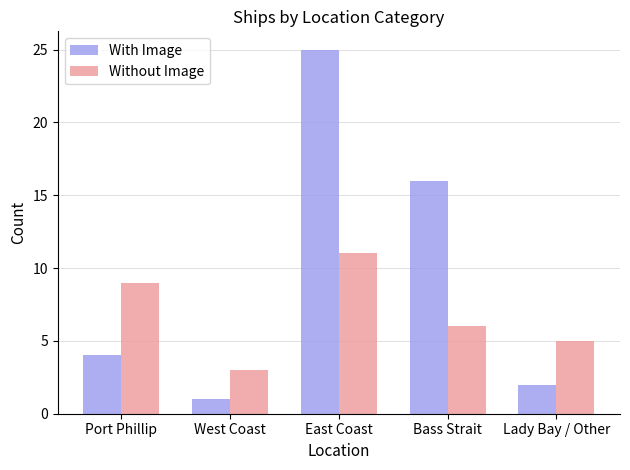

Reading left to right, extract all data points from this chart.

With Image: 4	1	25	16	2
Without Image: 9	3	11	6	5